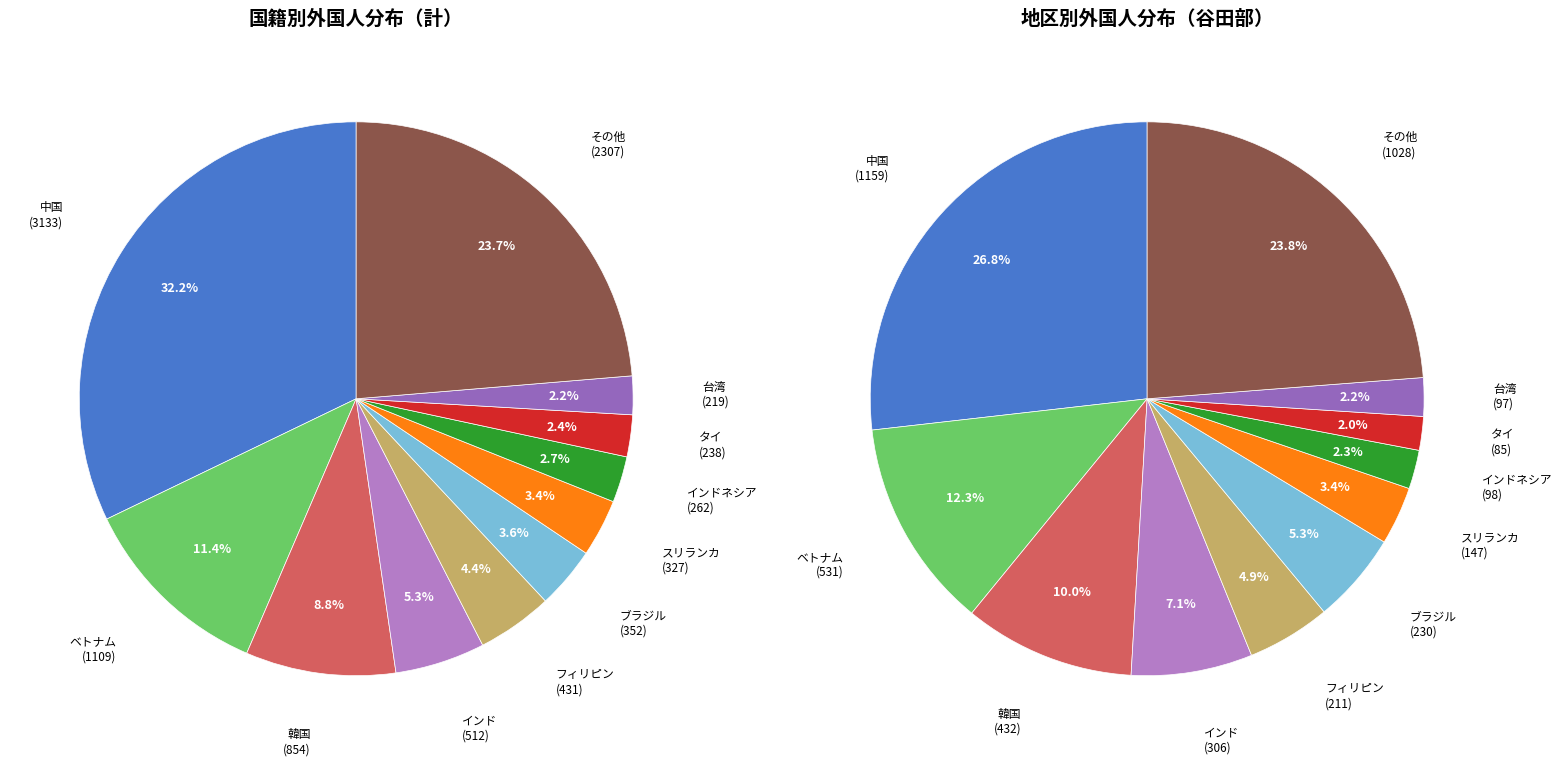

To the nearest percent, what is the difference between the largest and smallest slice percentages?

30%